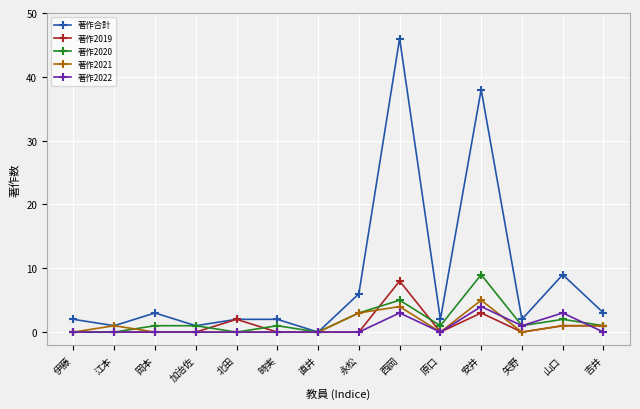

True or false: 著作2019 has more than 0 points higher than both neighbors.

True